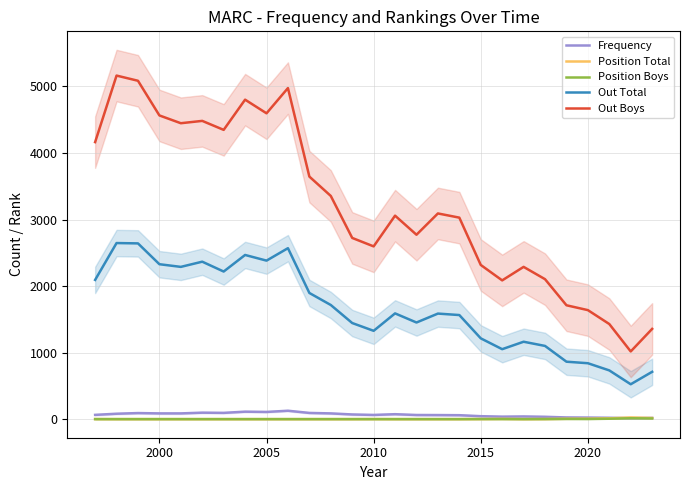

What is the maximum value for Frequency?

127